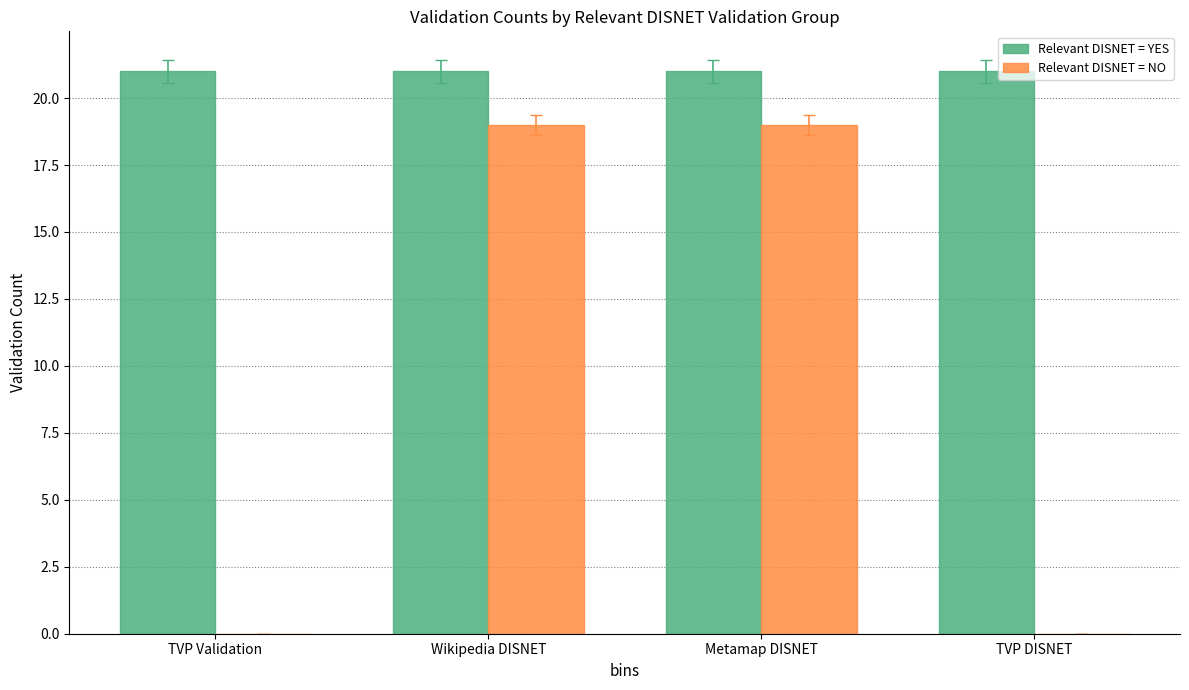

What is the average value of the Relevant DISNET = NO series?

10